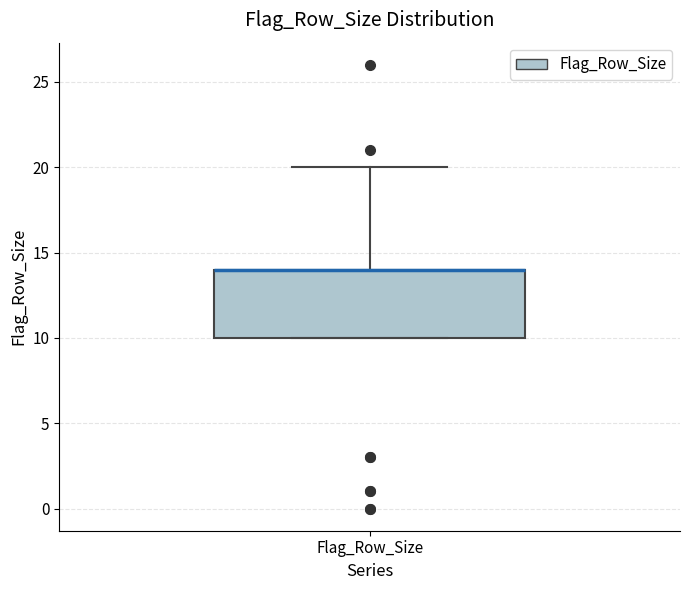

Transcribe this box plot: give where the median line is, the range the box spans, and where the two whiskers end, as read against the y-axis. The values are not printed on the chart, so give them approximately, as read against the axis.

median 14 (drawn on the box's upper edge), box 10 to 14, whiskers 10 to 20